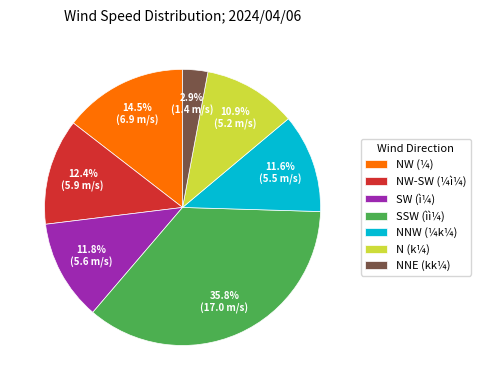

Does any single category account for the majority?

No